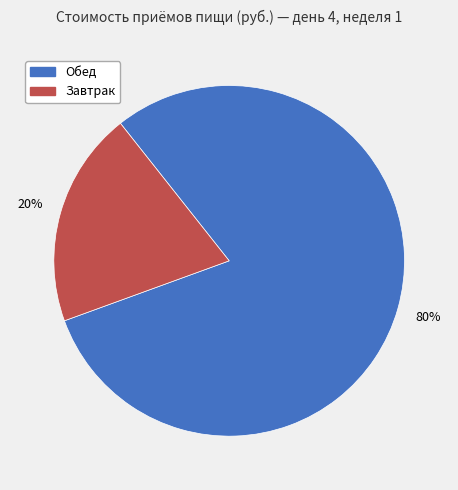

Do Обед and Завтрак together represent more than half of the pie?

Yes